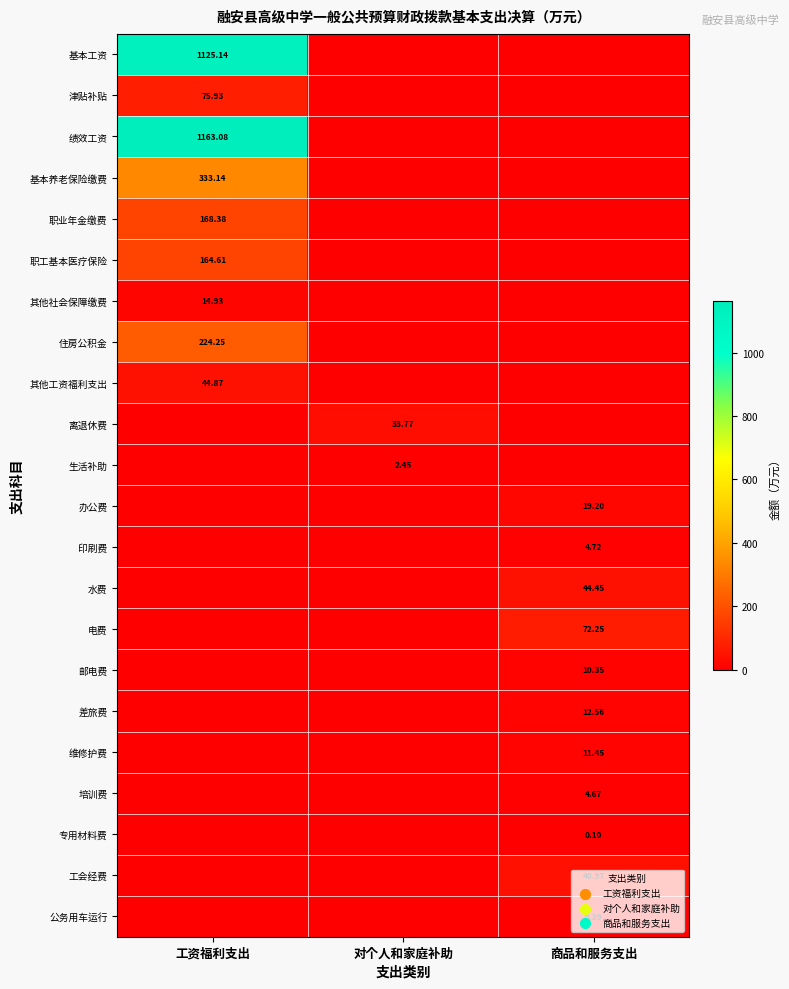

The 基本养老保险缴费 series shows 333.1 at 工资福利支出. True or false?

True